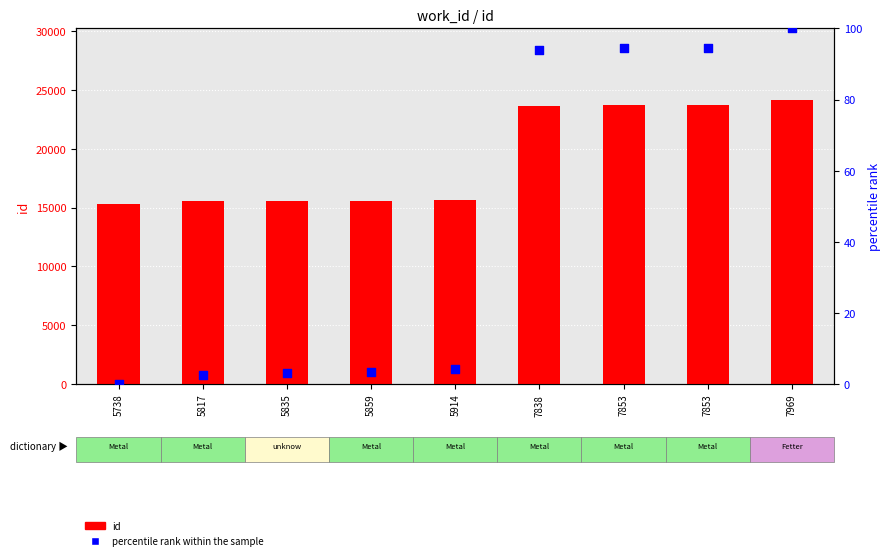

What is the total value across all series at 5738?

15293.0